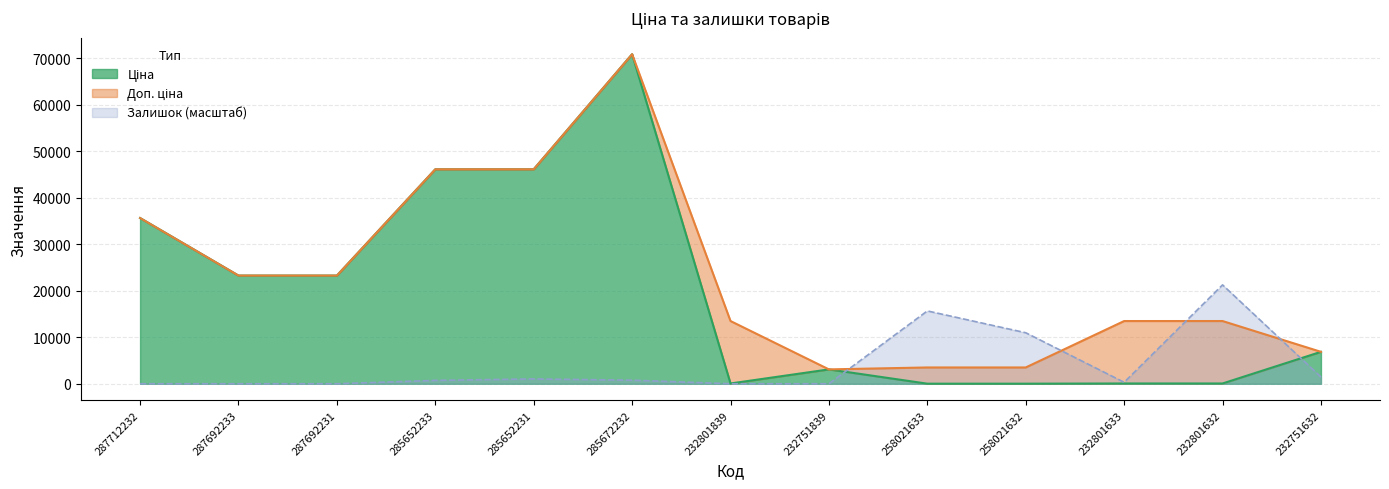

Between 287712232 and 287692233, which is larger?

287712232